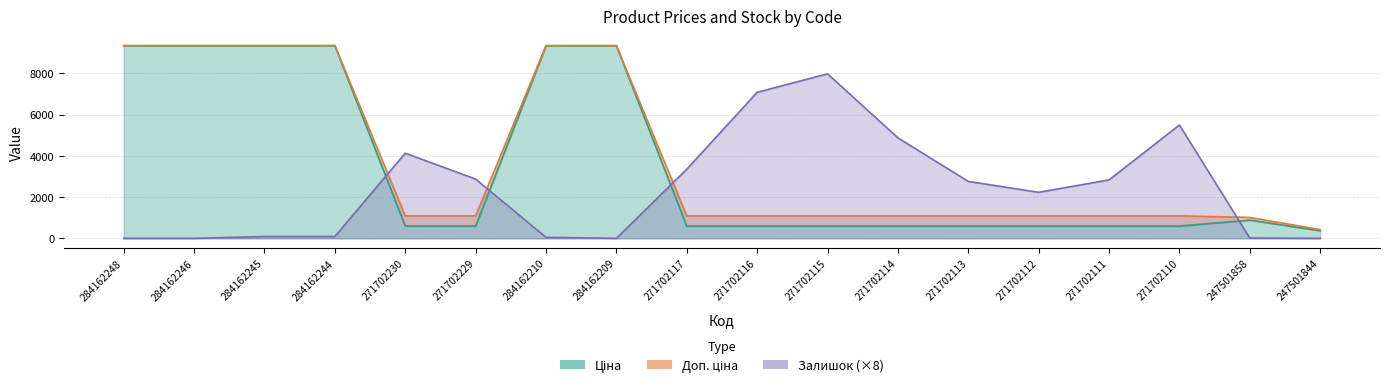

How many distinct data groups are displayed?

3